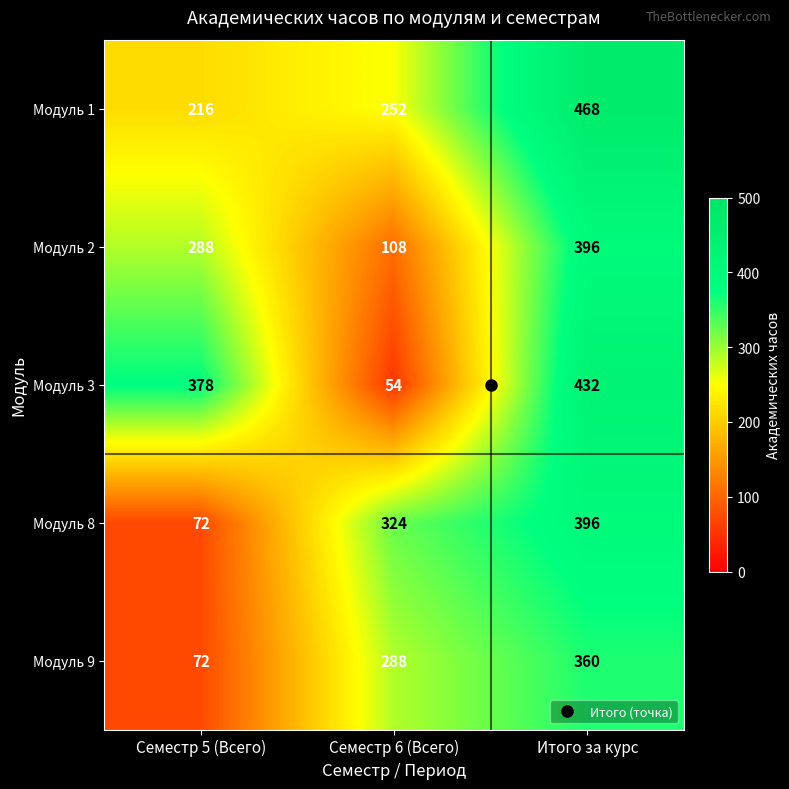

At how many categories does at least one series exceed 207?

3